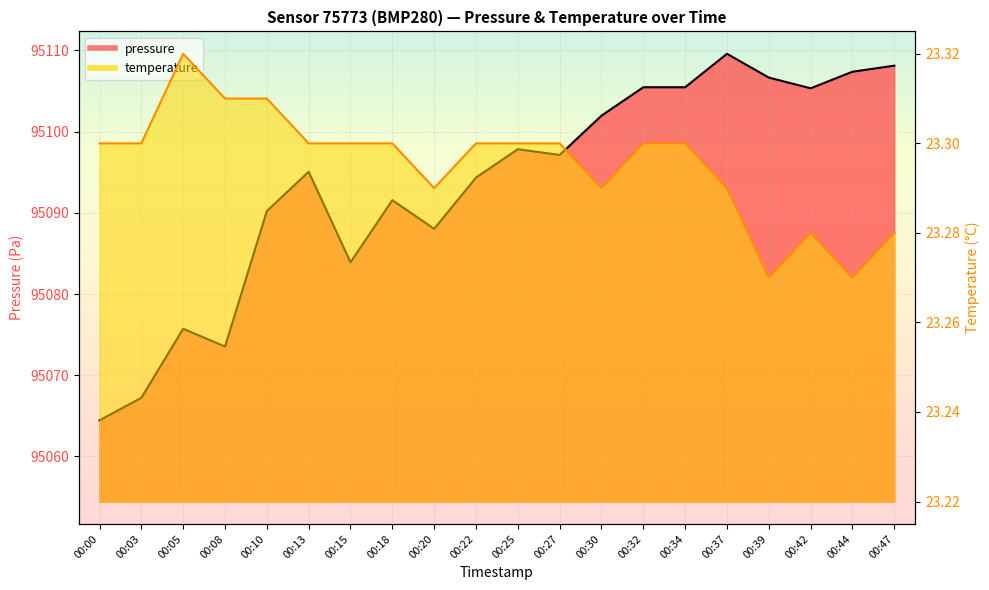

Read the temperature value at 00:22.

23.3